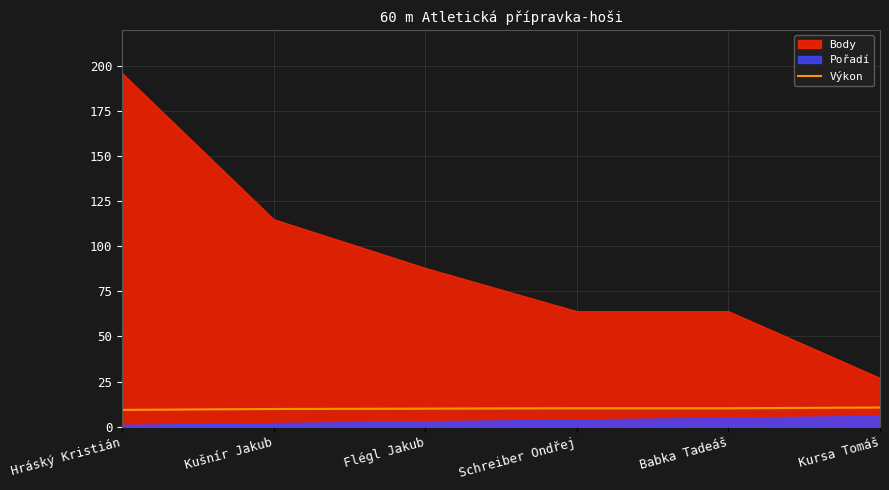

The value of Výkon at Kursa Tomáš is 10.6. True or false?

True